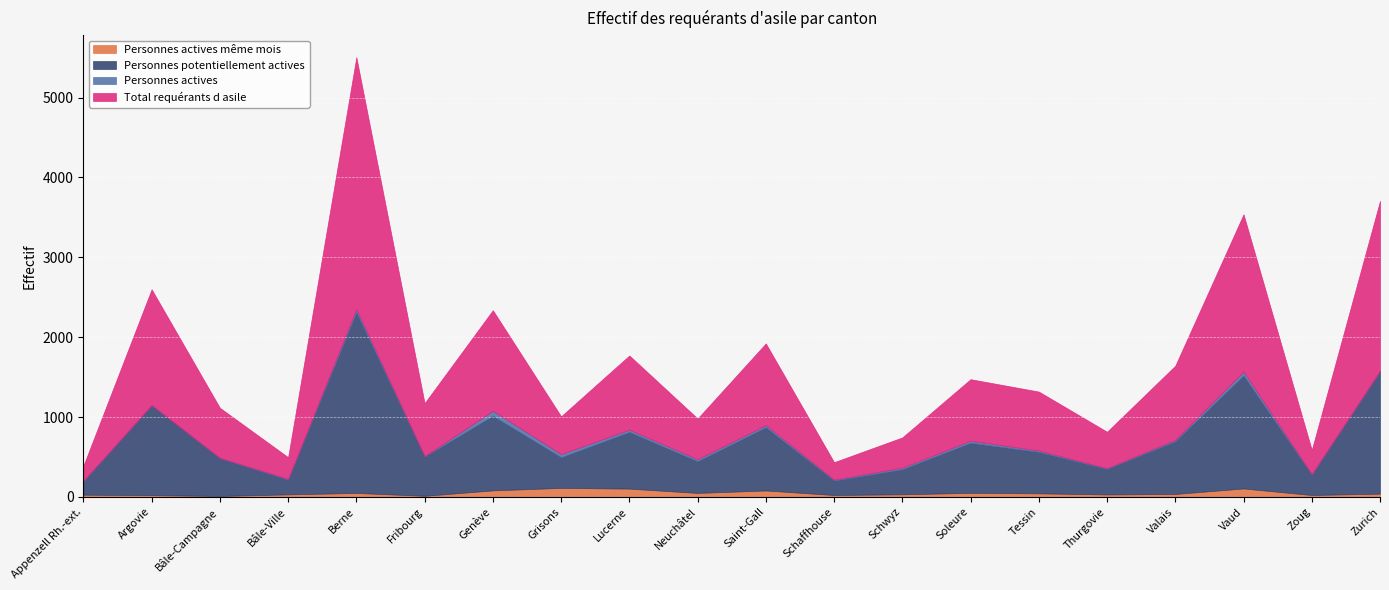

What is the difference between the Total requérants d asile values at Zoug and Berne?

2851